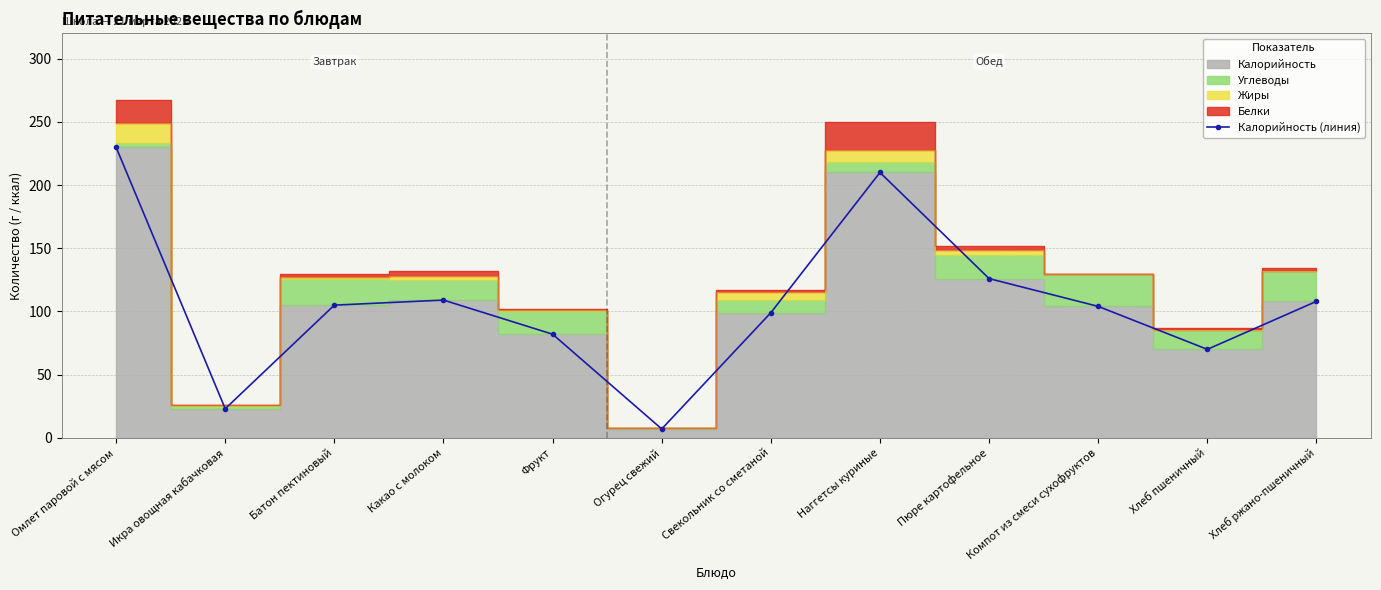

Reading right to left, list all the values displayed in this chart.

Хлеб ржано-пшеничный=108	Хлеб пшеничный=70	Компот из смеси сухофруктов=104	Пюре картофельное=126	Наггетсы куриные=210	Свекольник со сметаной=99	Огурец свежий=7	Фрукт=82	Какао с молоком=109	Батон пектиновый=105	Икра овощная кабачковая=23	Омлет паровой с мясом=230